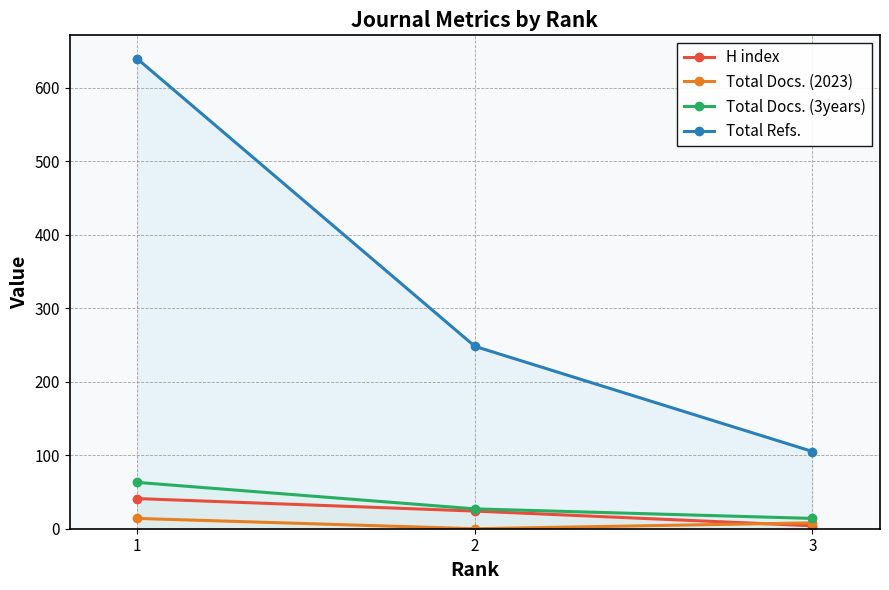

What is the total value across all series at 3?

131